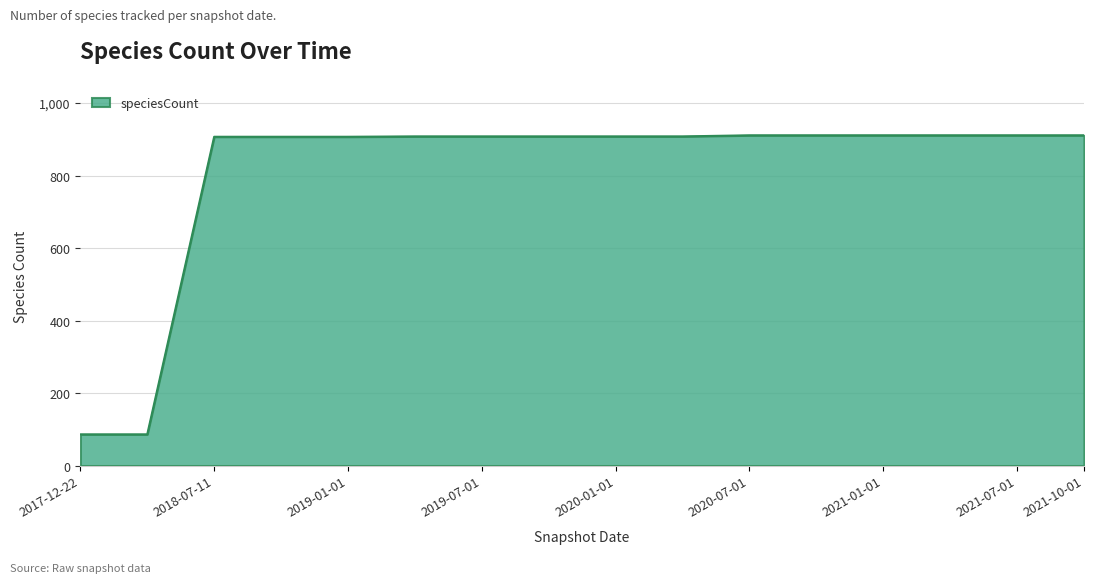

What is the difference between the maximum and minimum values?

825